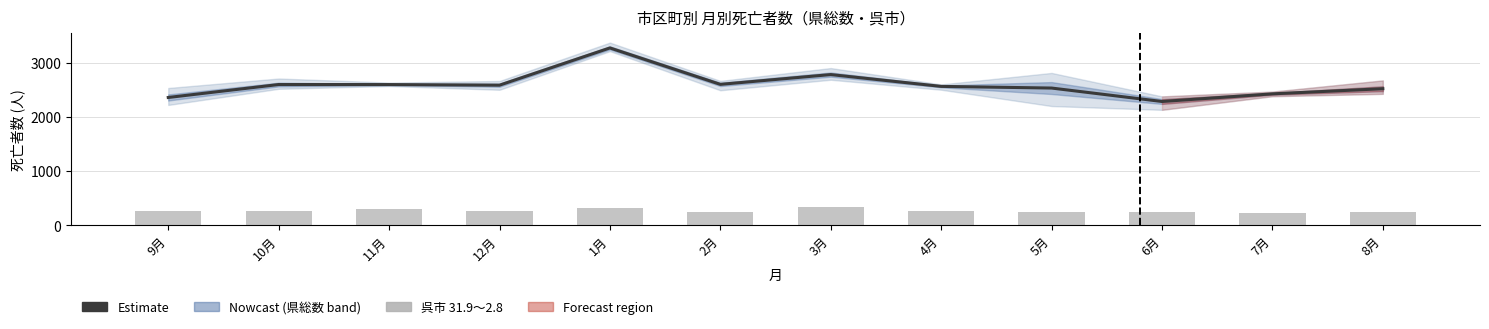

Reading left to right, extract all data points from this chart.

Estimate: 2361.0	2600.0	2599.3	2588.0	3275.3	2603.0	2783.7	2565.7	2535.0	2287.0	2428.0	2523.0
呉市 31.9～2.8: 257.0	257.0	305.0	264.0	330.0	250.0	331.0	270.0	244.0	246.0	221.0	252.0